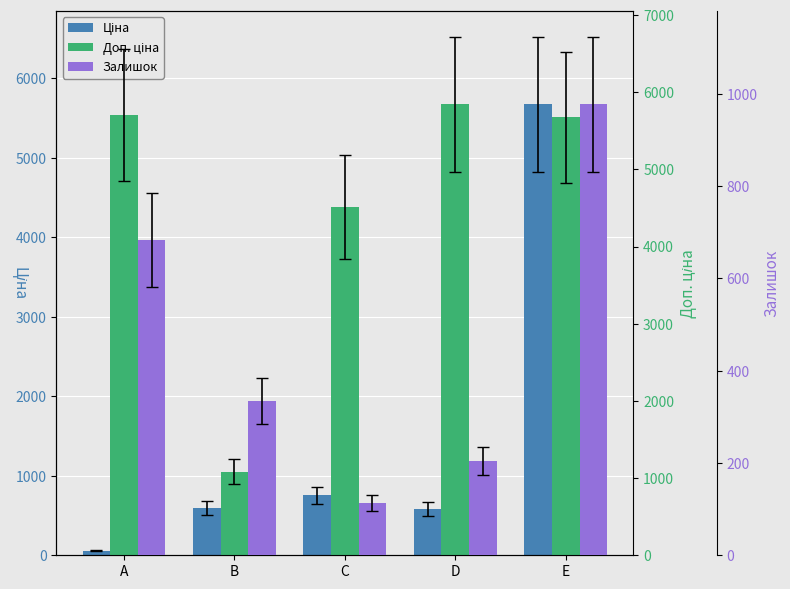

What is the spread (max minus min) of values at C?

4400.3